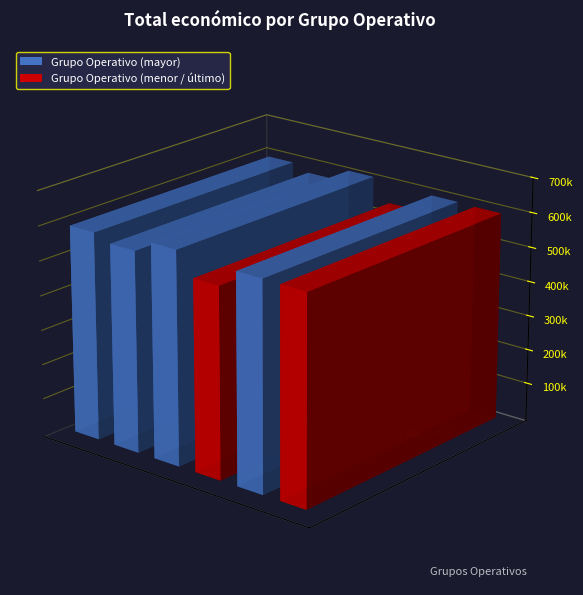

What is the label of the 3rd bar from the left?

VIÑA-RAICES